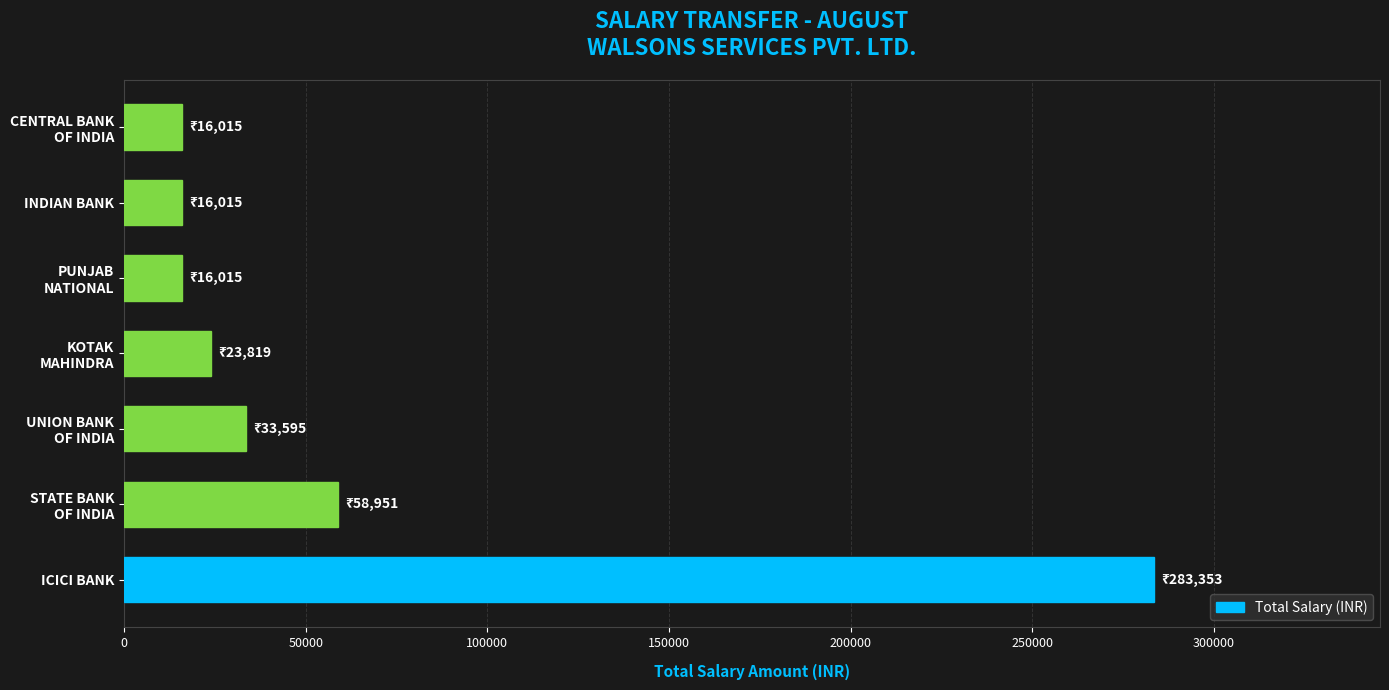

The chart shows a value of 27360 at INDIAN BANK. True or false?

False